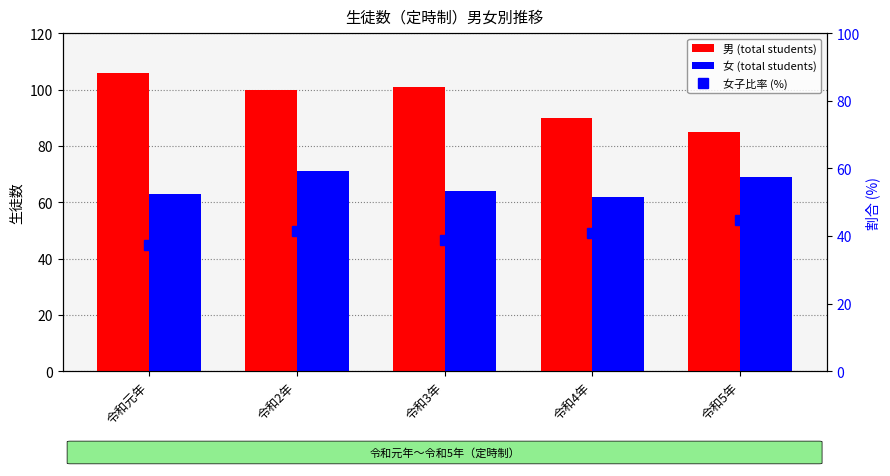

Where does the 女子比率 (%) series first go above 40?

令和2年